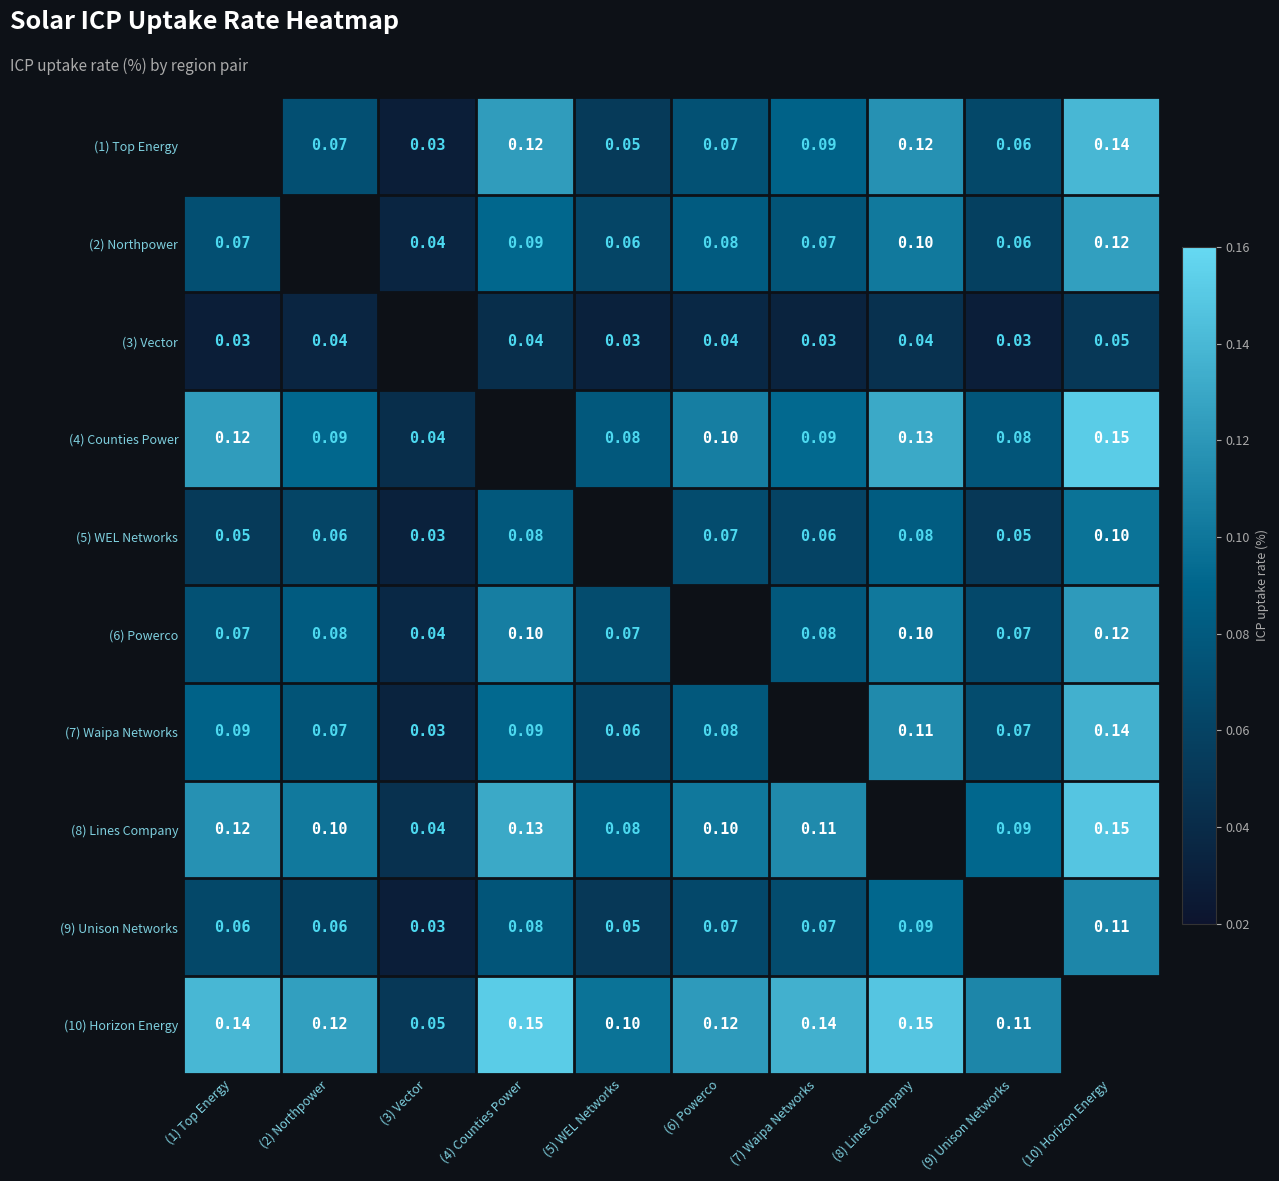

Is the value of (6) Powerco at (2) Northpower greater than the value of (3) Vector at (2) Northpower?

Yes